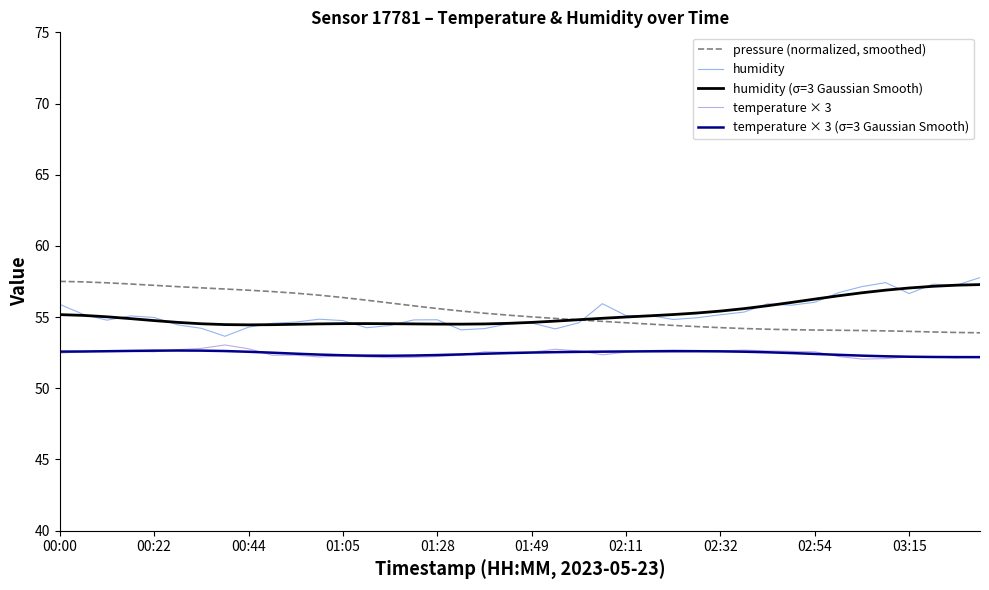

True or false: pressure (normalized, smoothed) and temperature × 3 intersect in this chart.

False